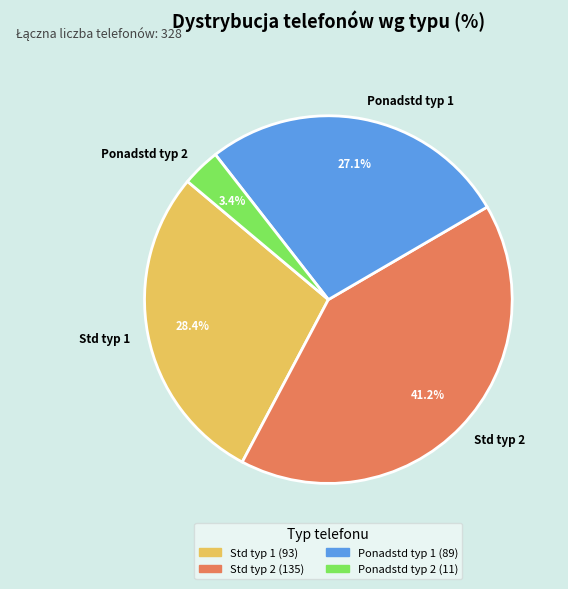

Between Std typ 2 and Ponadstd typ 2, which is larger?

Std typ 2